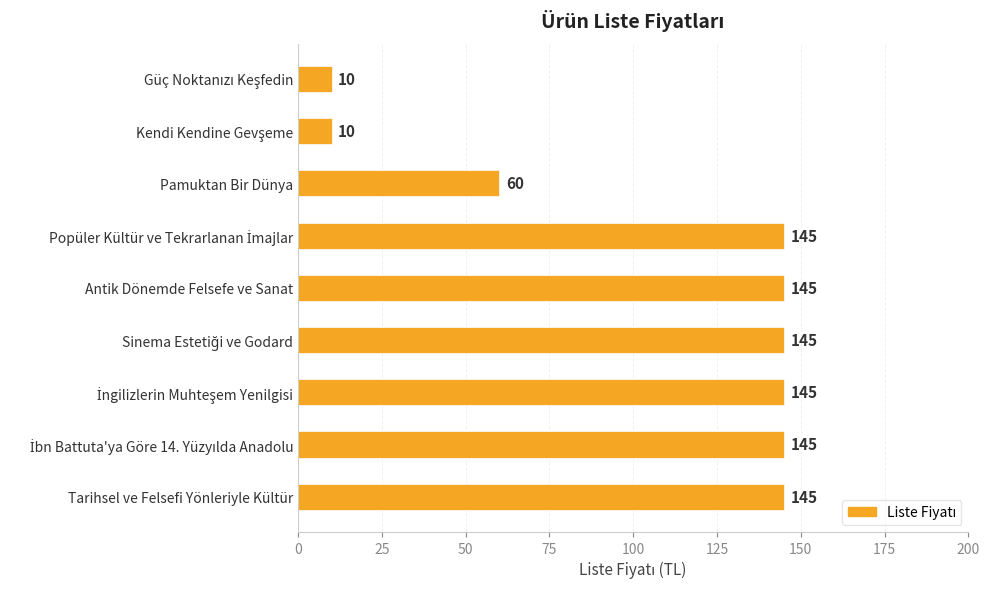

What is the maximum value shown in the chart?

145